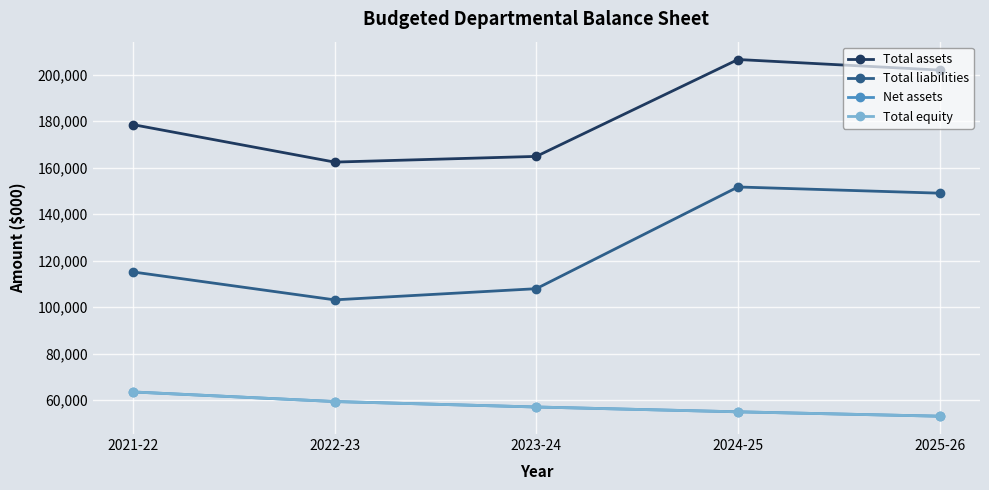

At how many categories does at least one series exceed 62432?

5